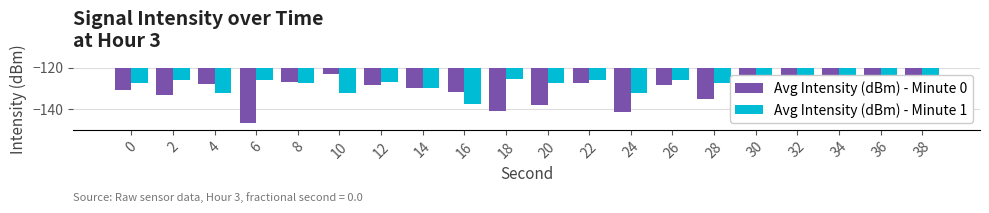

What is the difference between the Avg Intensity (dBm) - Minute 1 values at 0 and 32?

0.5